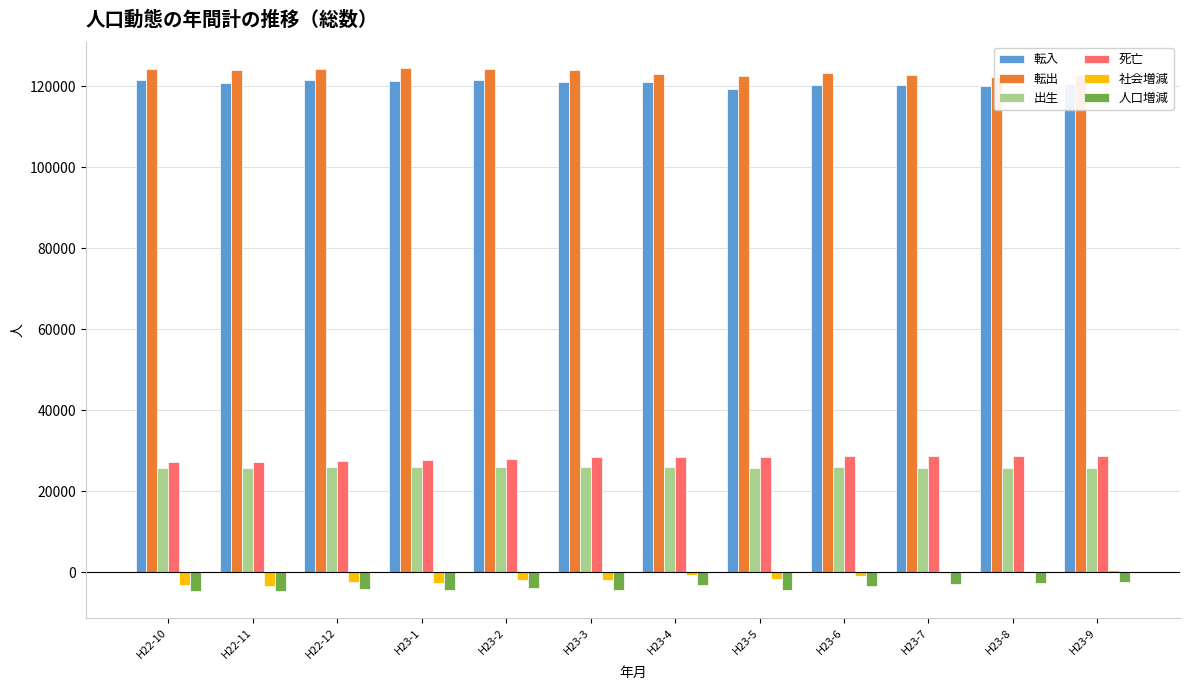

Is it true that 死亡 equals 38284 at H23-4?

False